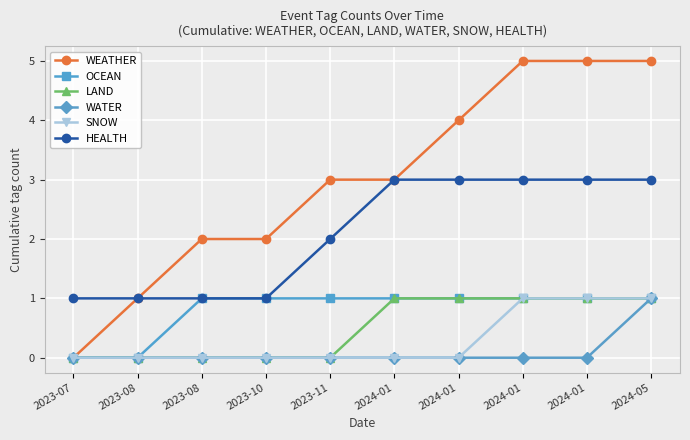

Does the chart display data point markers on the line(s)?

Yes